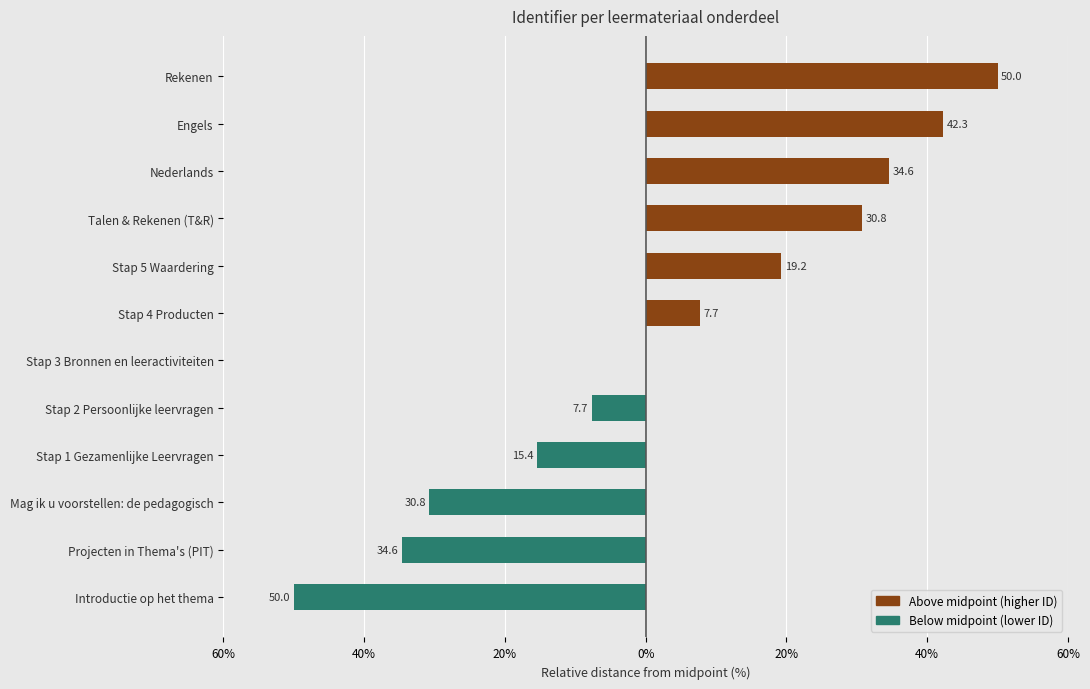

What is the lowest value of the Below midpoint (lower ID) series?

-50.0